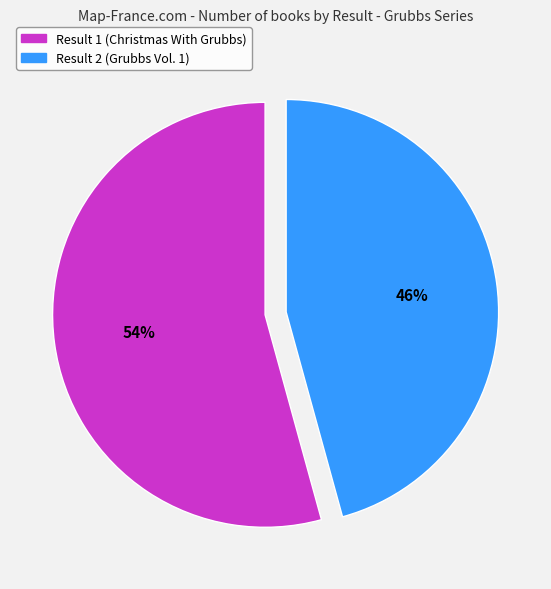

Between Result 1 (Christmas With Grubbs) and Result 2 (Grubbs Vol. 1), which is larger?

Result 1 (Christmas With Grubbs)